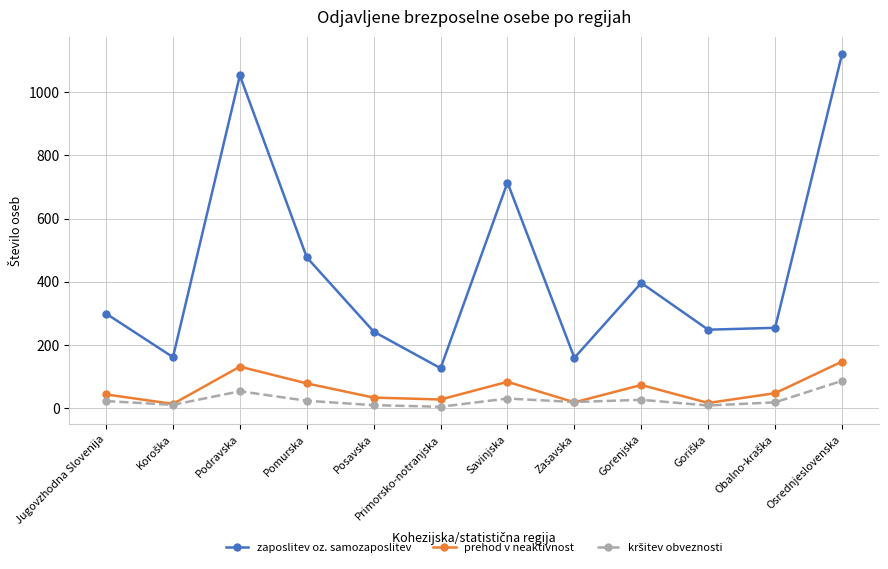

Is it true that zaposlitev oz. samozaposlitev equals 396 at Gorenjska?

True